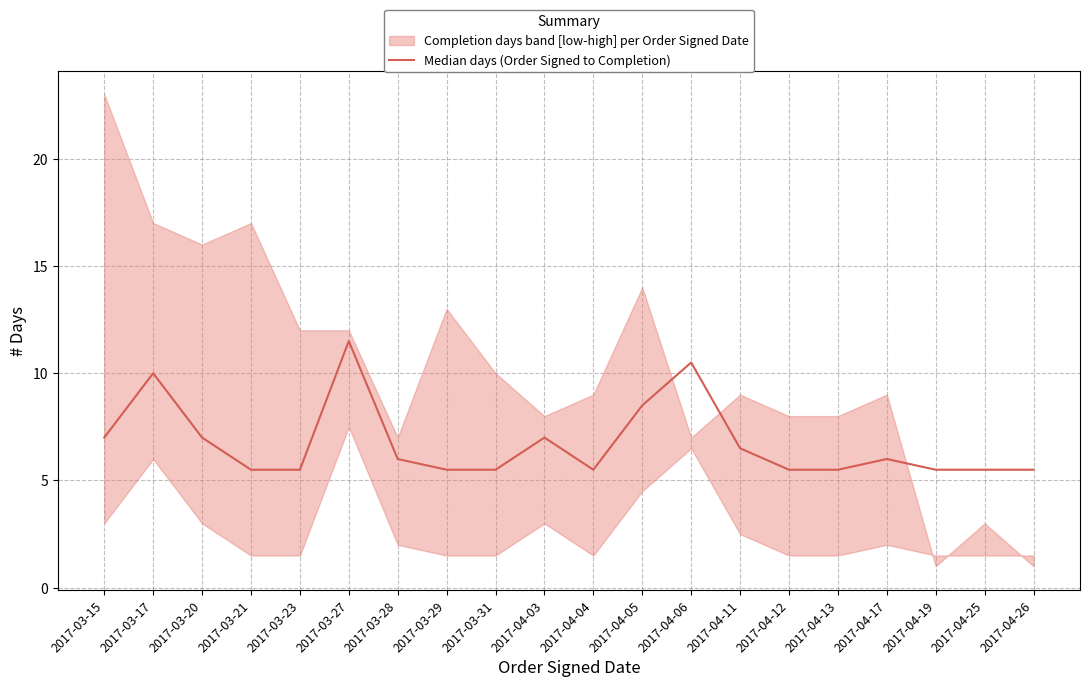

True or false: the data shows 2.9 at 2017-04-17.

False